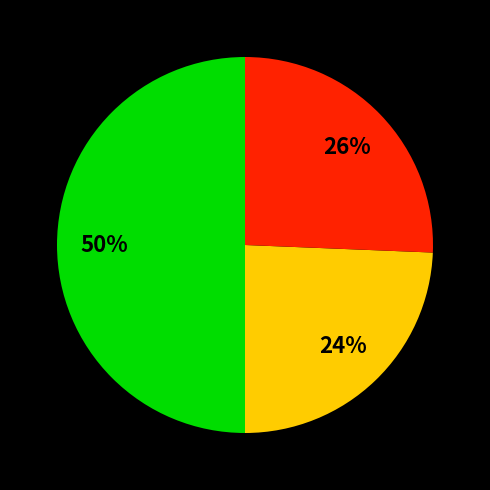

To the nearest percent, what is the average slice percentage?

33%